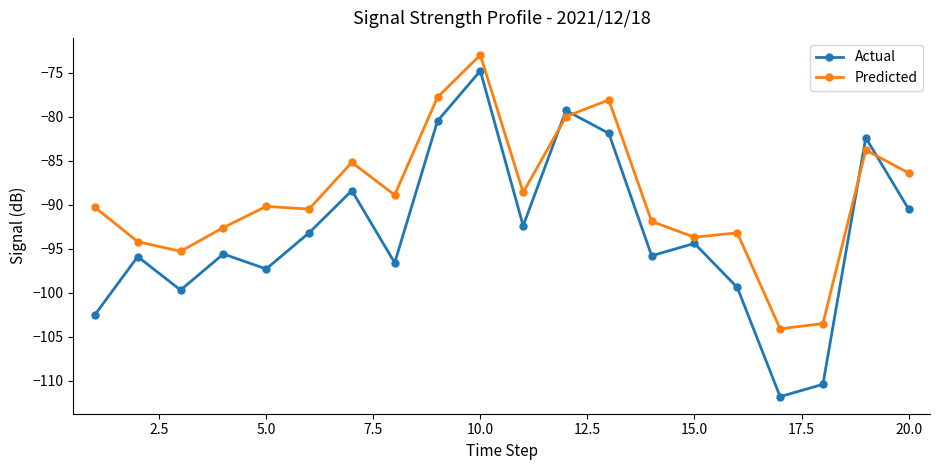

True or false: Predicted and Actual cross at least once.

True